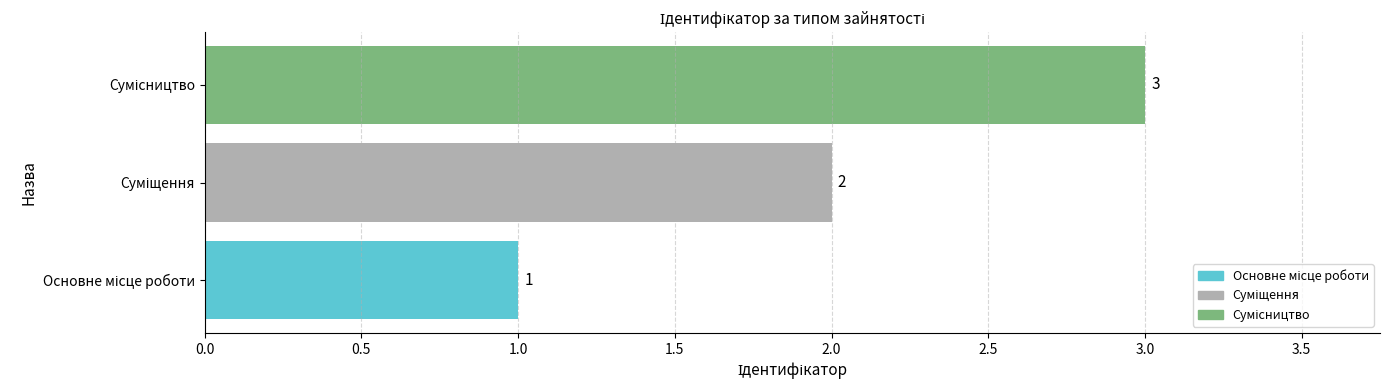

How many values are between 1 and 3?

3